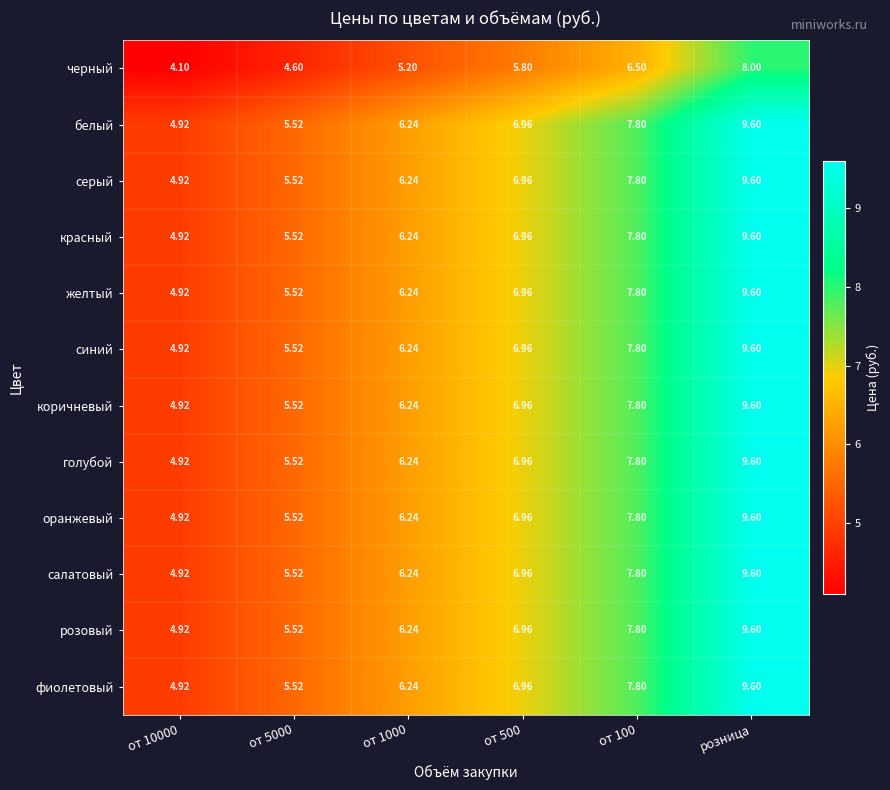

Which label corresponds to the largest value in the chart?

розница